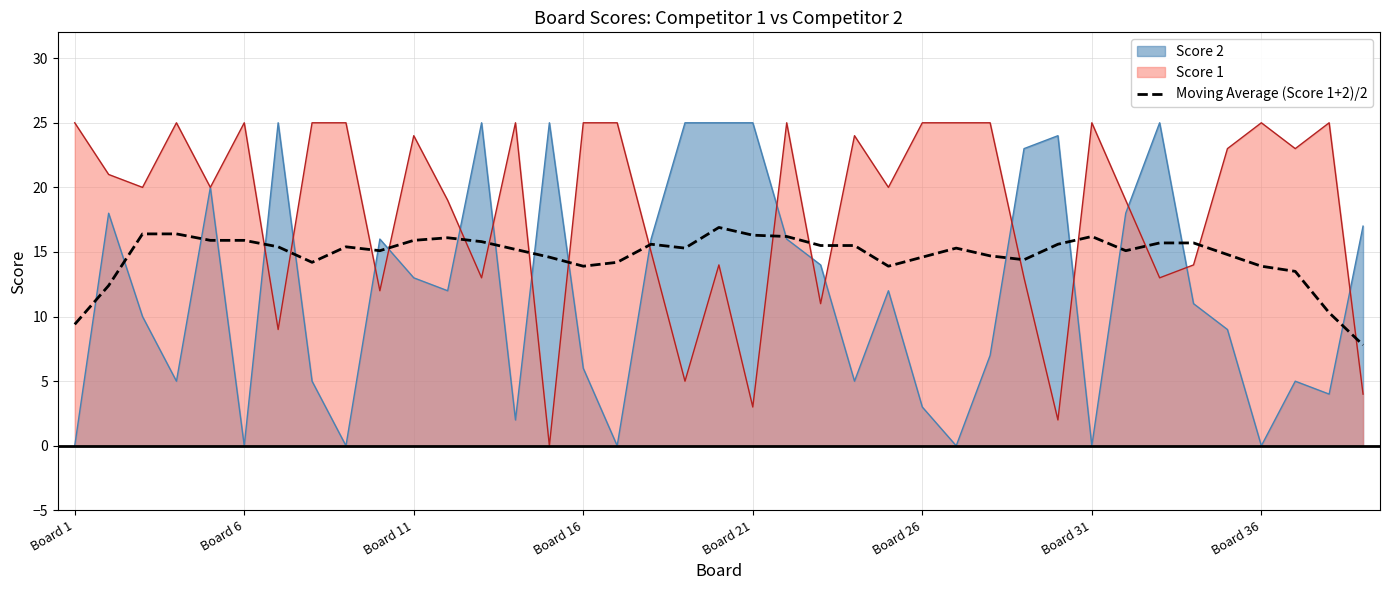

Which series has the largest total across all categories?

Score 1